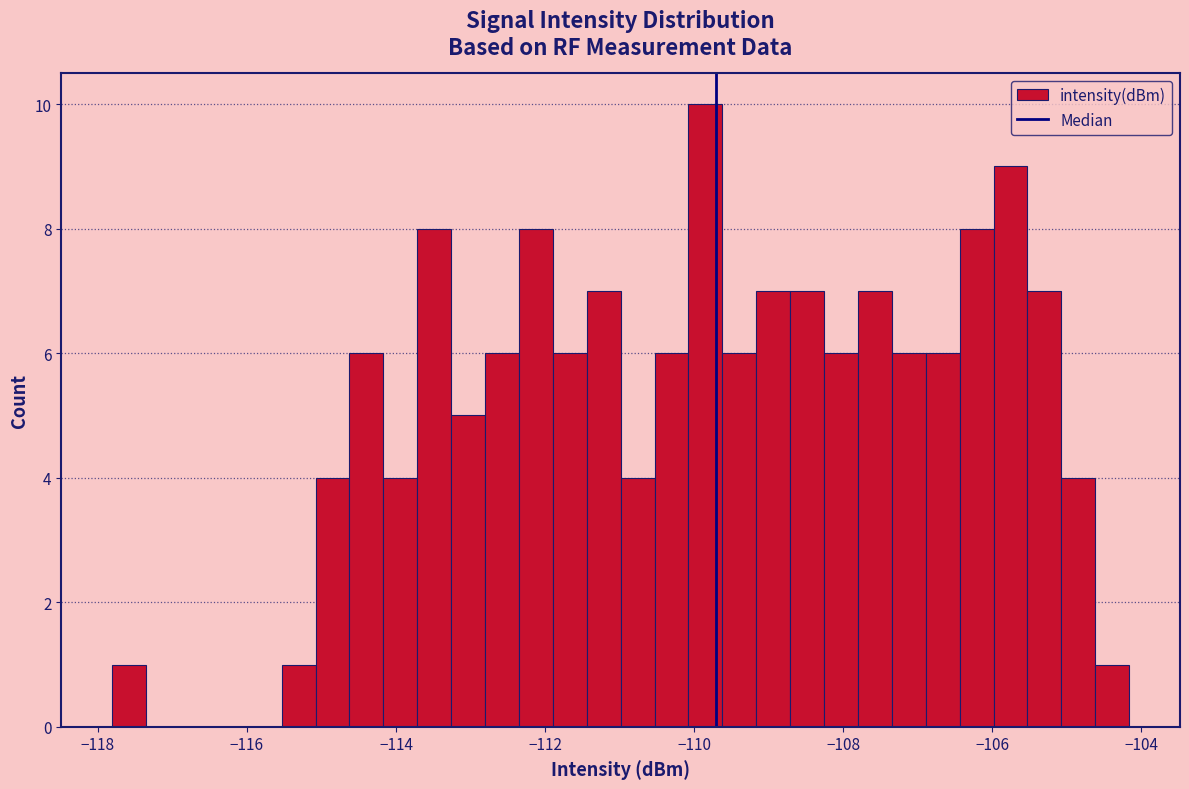

Around what value on the x-axis is the tallest bar? Give the approximate position of its centre, as read against the axis.

-109.8